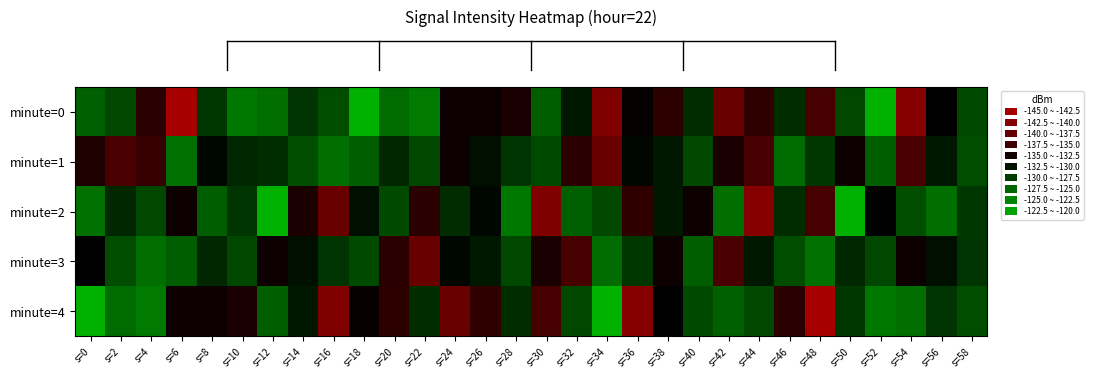

Which label corresponds to the smallest value in the chart?

s=6